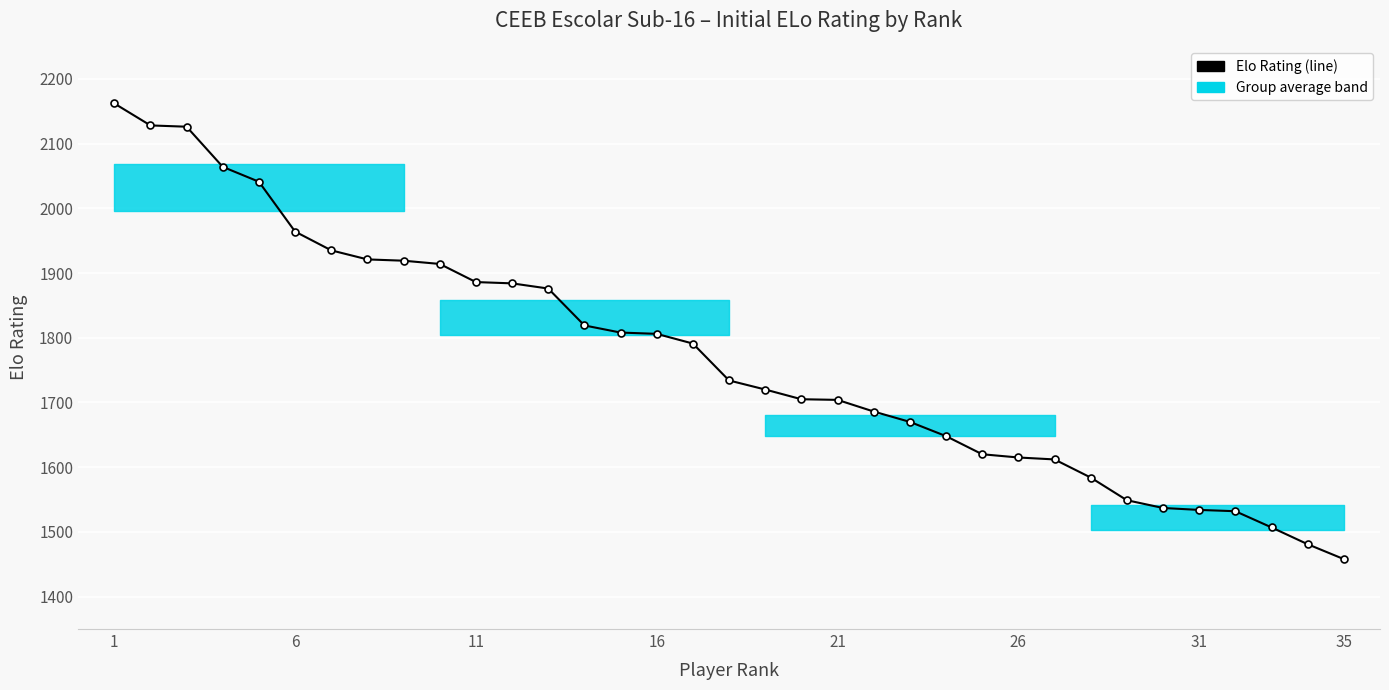

Does the chart display data point markers on the line(s)?

Yes